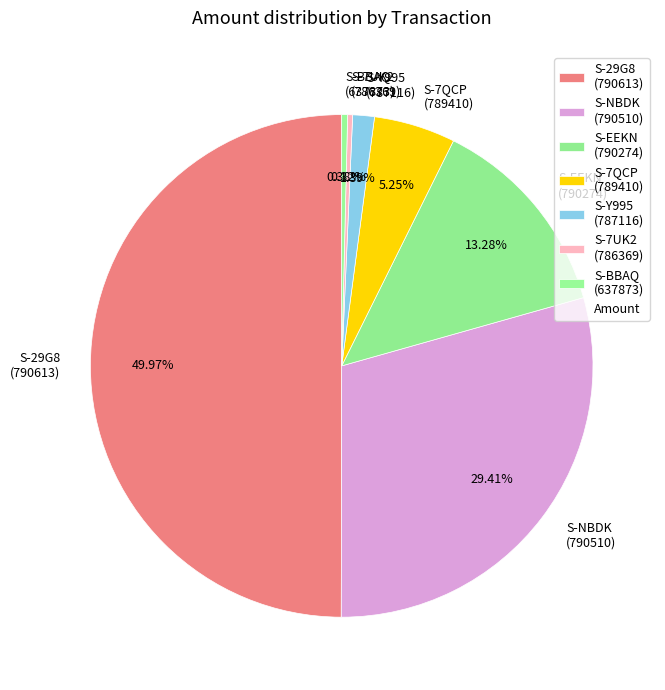

Which has a higher value, S-7QCP (789410) or S-7UK2 (786369)?

S-7QCP (789410)